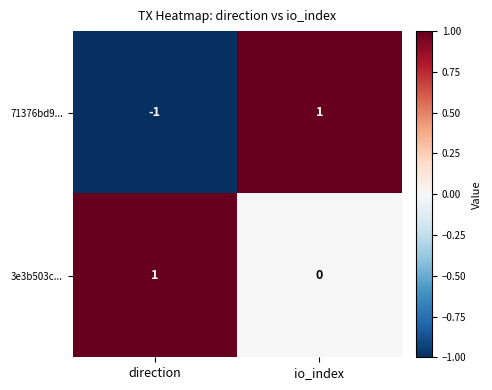

True or false: 3e3b503c... has a value of 1 at io_index.

False